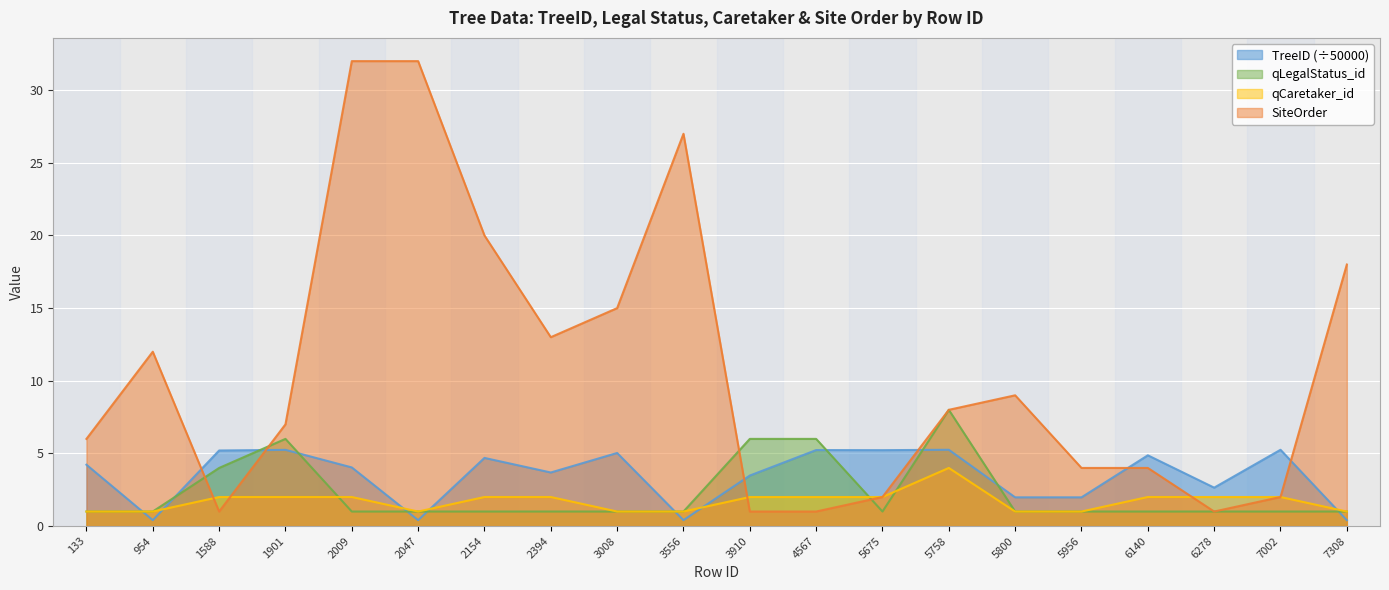

Reading left to right, what are all the values shown in this chart?

TreeID: 4.2	0.4	5.2	5.2	4.0	0.4	4.7	3.7	5.0	0.4	3.5	5.2	5.2	5.3	2.0	2.0	4.9	2.6	5.2	0.4
qLegalStatus_id: 1.0	1.0	4.0	6.0	1.0	1.0	1.0	1.0	1.0	1.0	6.0	6.0	1.0	8.0	1.0	1.0	1.0	1.0	1.0	1.0
qCaretaker_id: 1.0	1.0	2.0	2.0	2.0	1.0	2.0	2.0	1.0	1.0	2.0	2.0	2.0	4.0	1.0	1.0	2.0	2.0	2.0	1.0
SiteOrder: 6.0	12.0	1.0	7.0	32.0	32.0	20.0	13.0	15.0	27.0	1.0	1.0	2.0	8.0	9.0	4.0	4.0	1.0	2.0	18.0